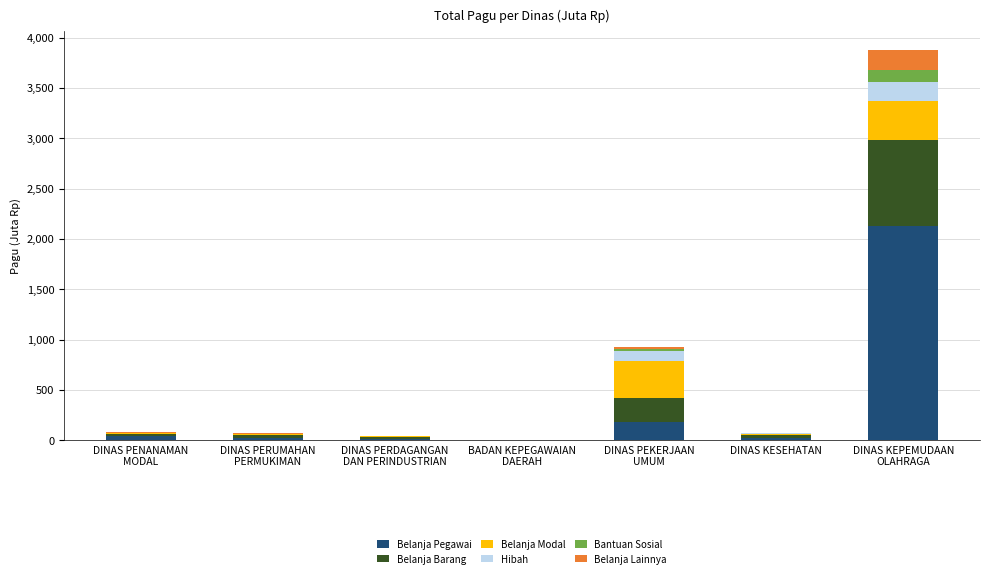

What are all the series names shown in the legend?

Belanja Pegawai, Belanja Barang, Belanja Modal, Hibah, Bantuan Sosial, Belanja Lainnya